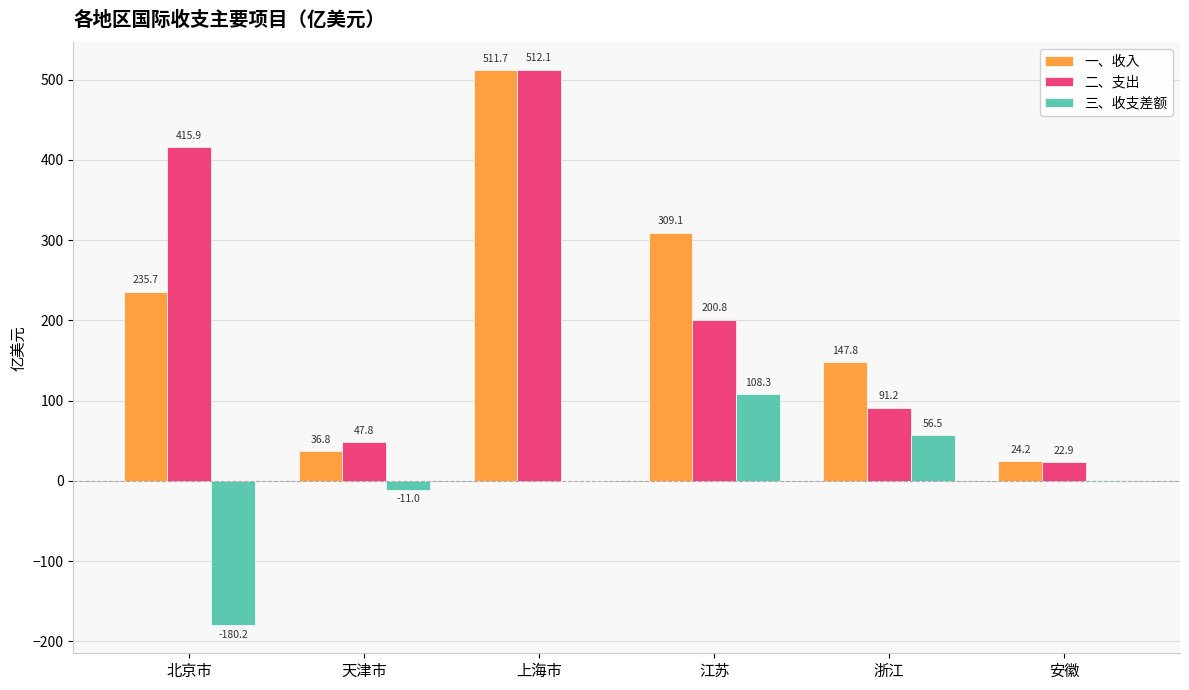

The 一、收入 series shows 197.2 at 浙江. True or false?

False